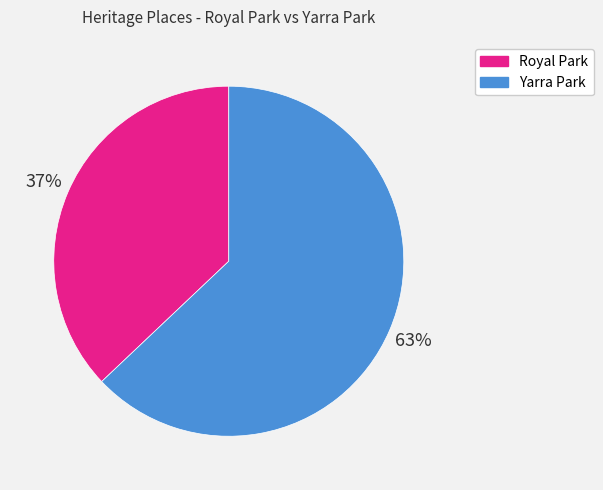

Is it true that Royal Park is 37% of the pie?

True